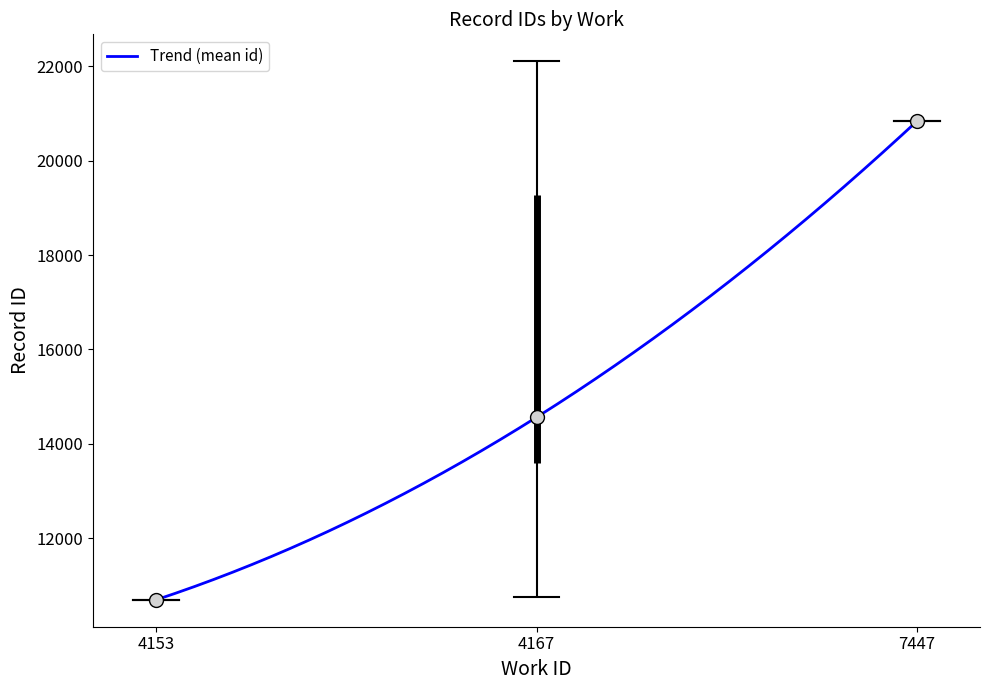

What is the difference between the maximum and minimum values?

10140.7